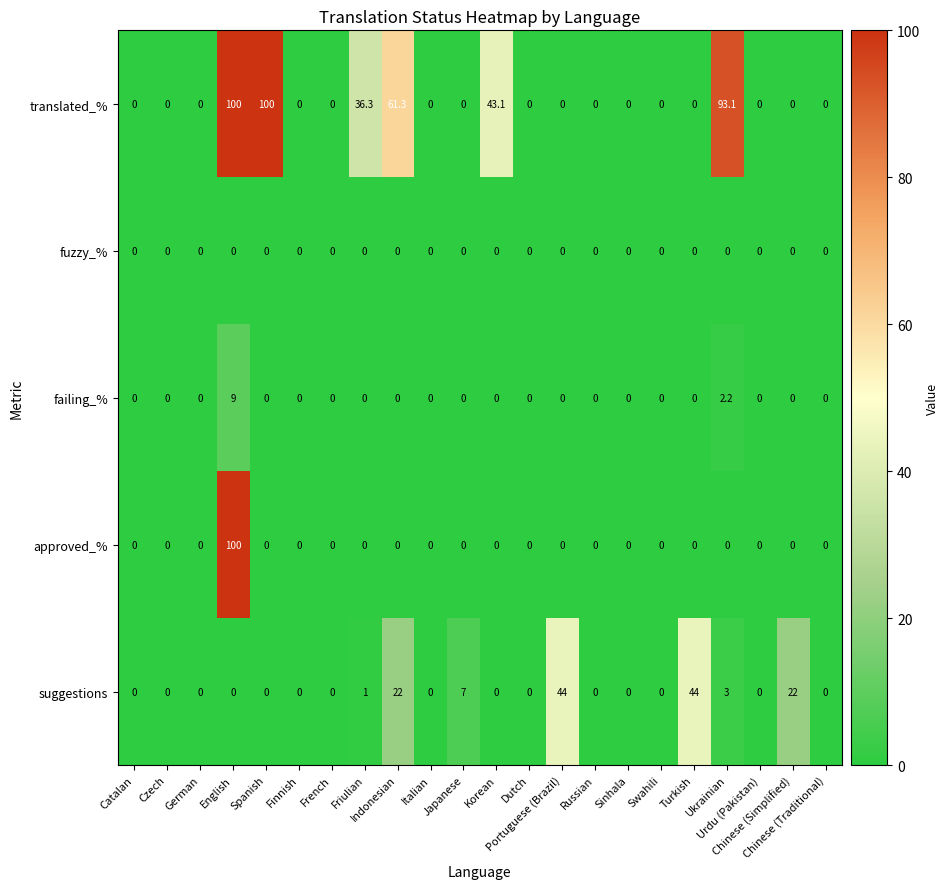

Which series has the largest total across all categories?

translated_%